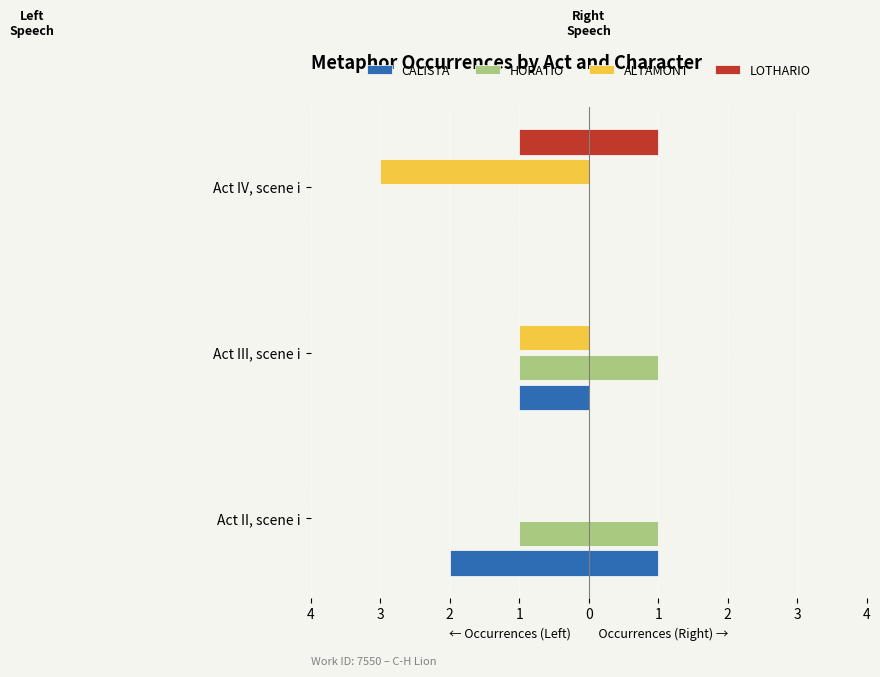

Count the CALISTA values in the range -2 to 0.

3